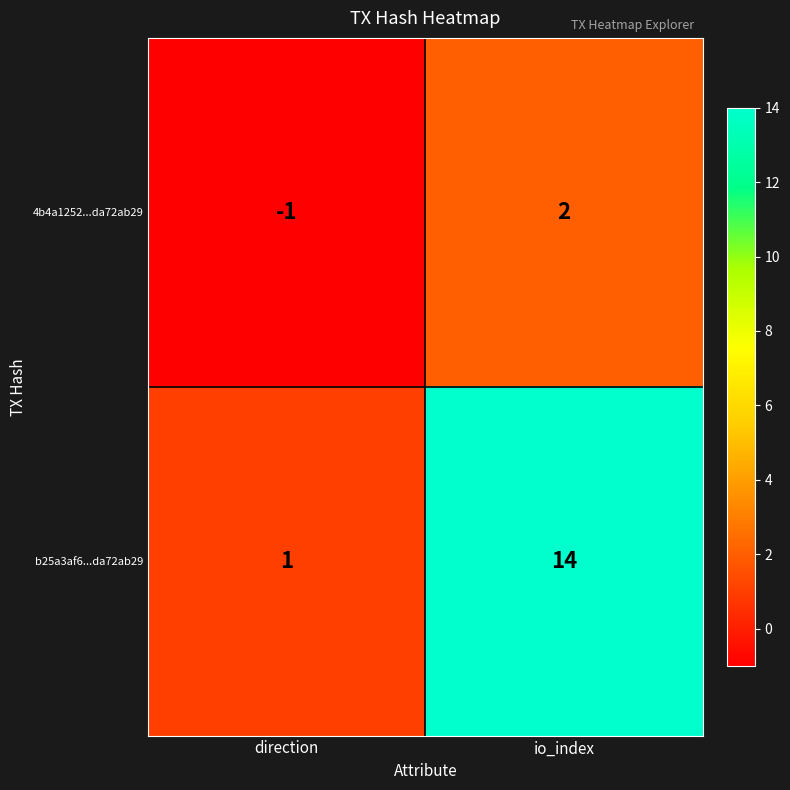

Between direction and io_index, which series saw the biggest shift?

b25a3af6...da72ab29